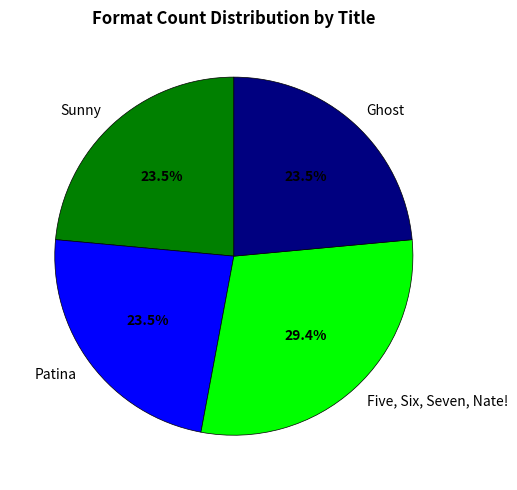

To the nearest percent, what is the combined percentage of Five, Six, Seven, Nate! and Patina?

53%